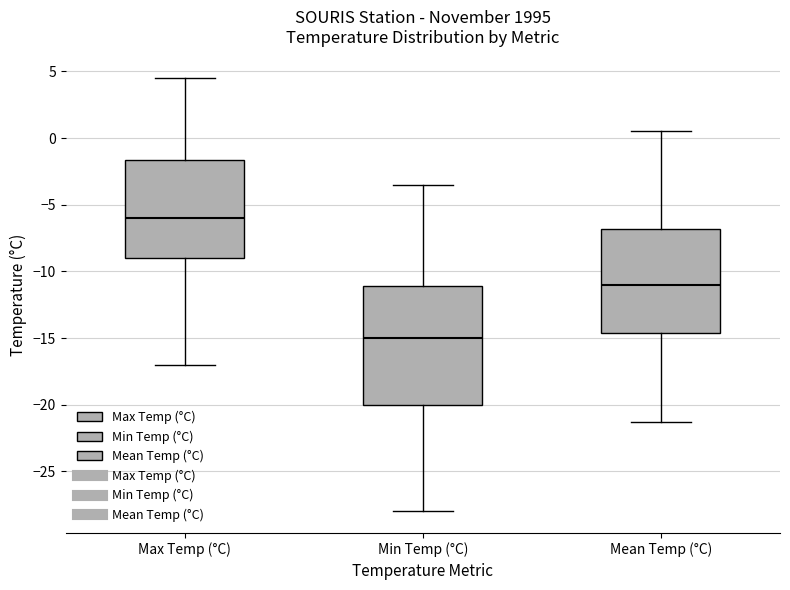

Where does the median line of the box for Min Temp (°C) sit on the y-axis? The values are not printed on the chart, so give them approximately, as read against the axis.

-15.0